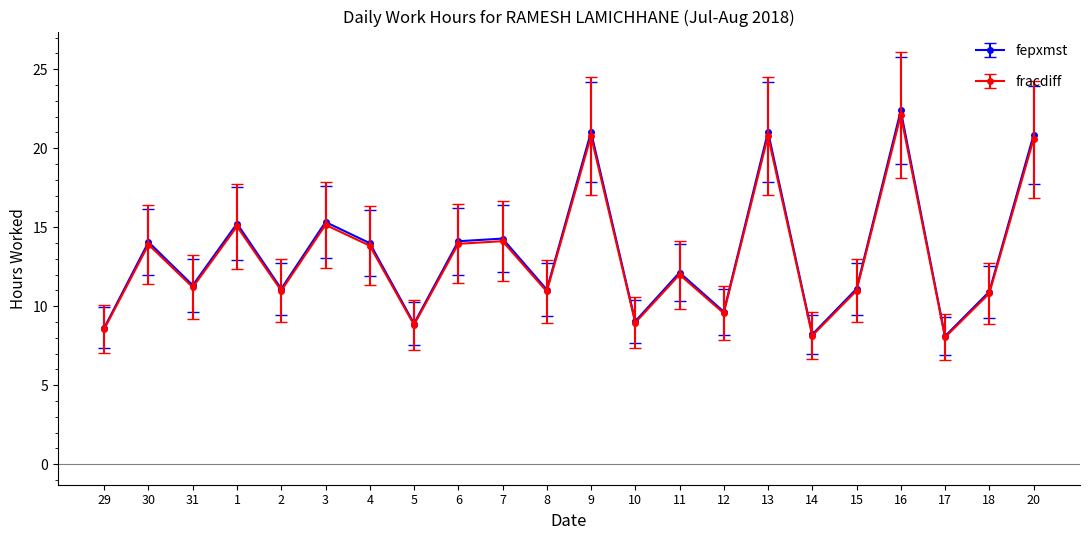

What position from the right is 17?

3